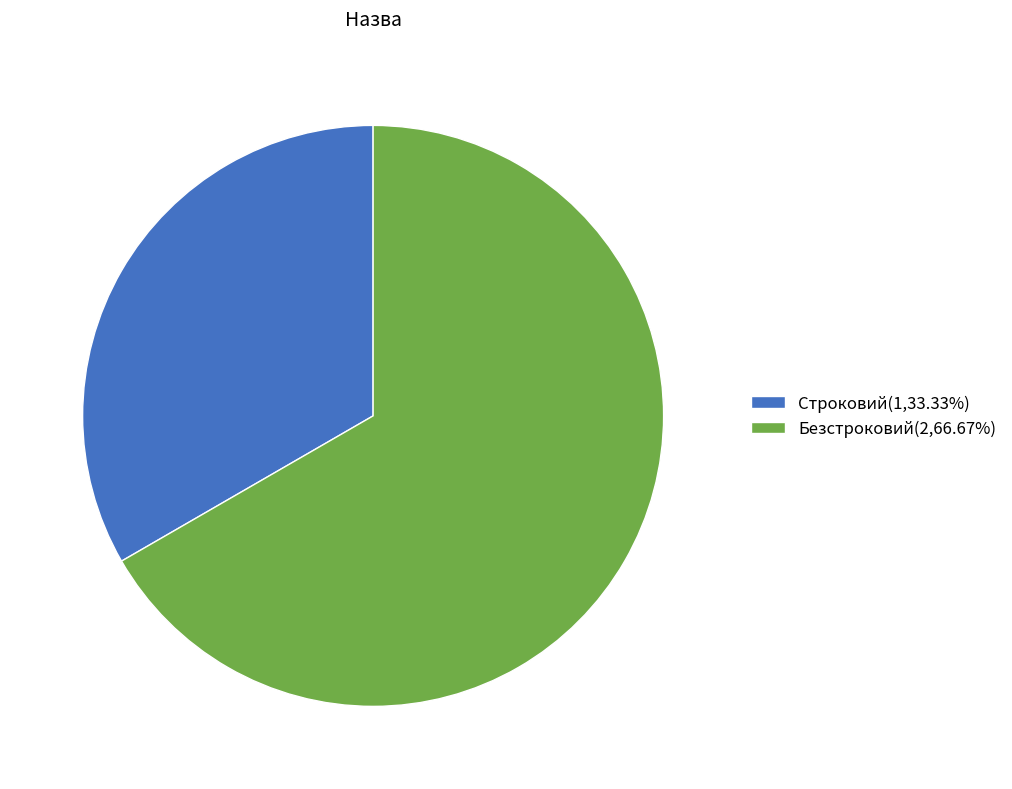

Is the sum of Безстроковий(2,66.67%) and Строковий(1,33.33%) greater than half?

Yes